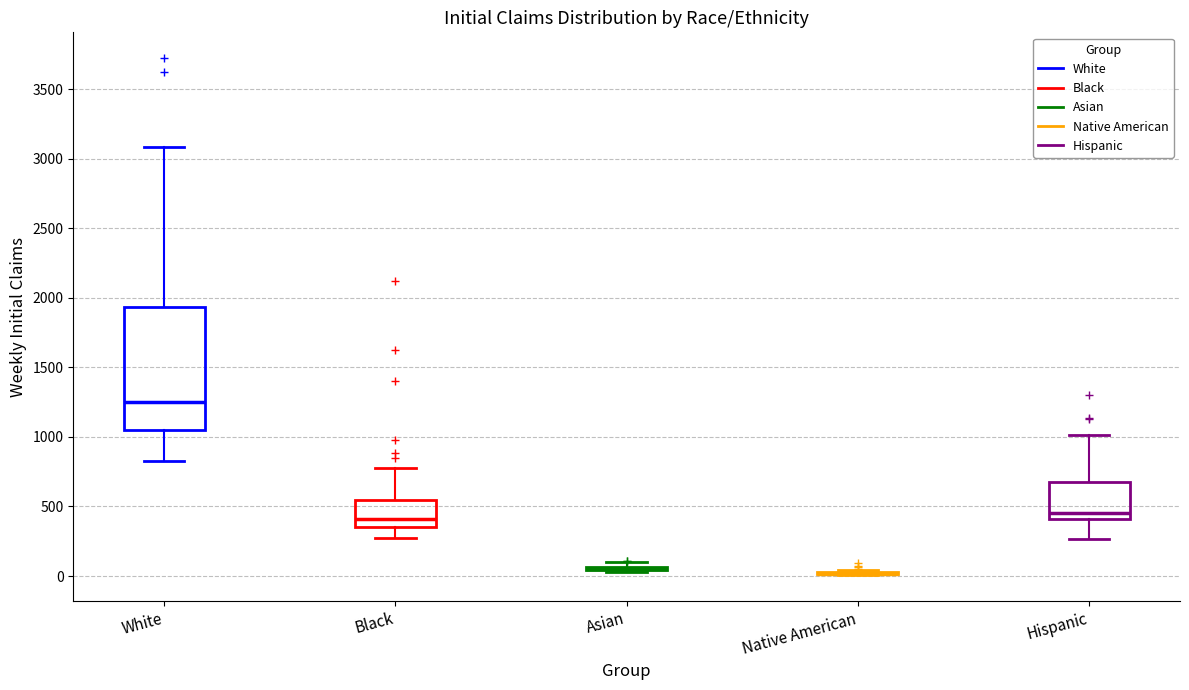

Reading left to right, transcribe this box plot: for each box, give where its median line is, the range the box spans, and where its two whiskers end, as read against the y-axis. The values are not printed on the chart, so give them approximately, as read against the axis.

White: median 1250, box 1050 to 1950, whiskers 850 to 3100
Black: median 400, box 350 to 550, whiskers 300 to 800
Asian: box collapsed to a line at 50, whiskers 50 to 100
Native American: box collapsed to a line at 0, whiskers 0 to 50
Hispanic: median 450, box 400 to 650, whiskers 250 to 1000